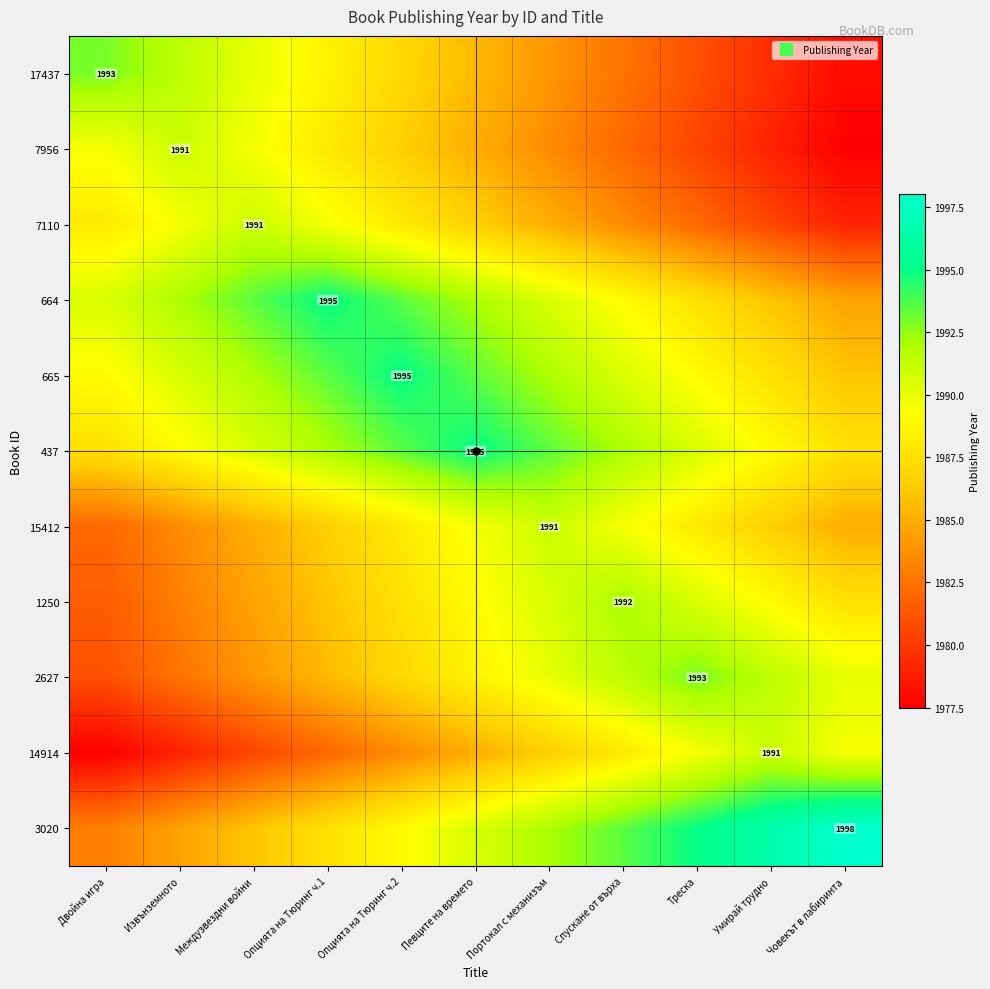

At which category does the chart reach its minimum across all series?

Човекът в лабиринта